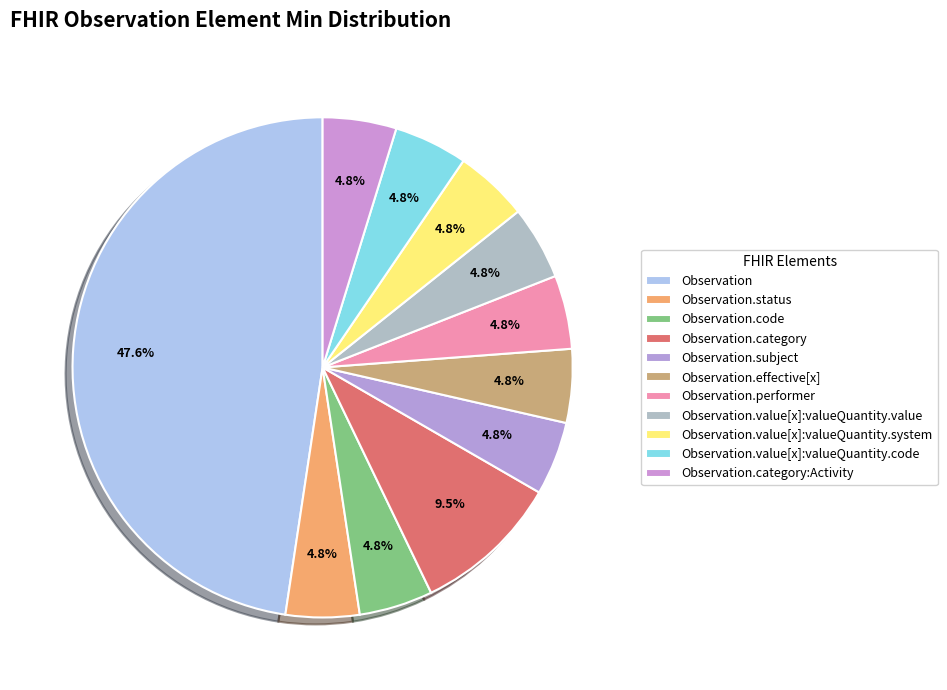

Is Observation.value[x]:valueQuantity.system the majority of the pie?

No